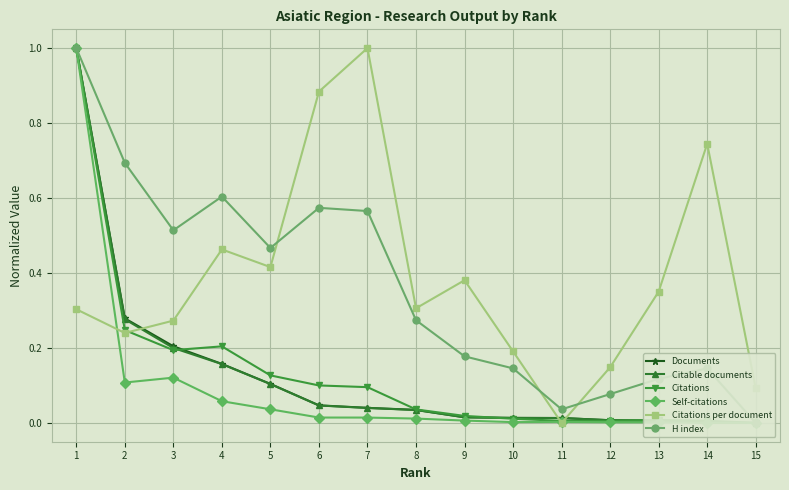

Which series has the widest spread of values?

Citations